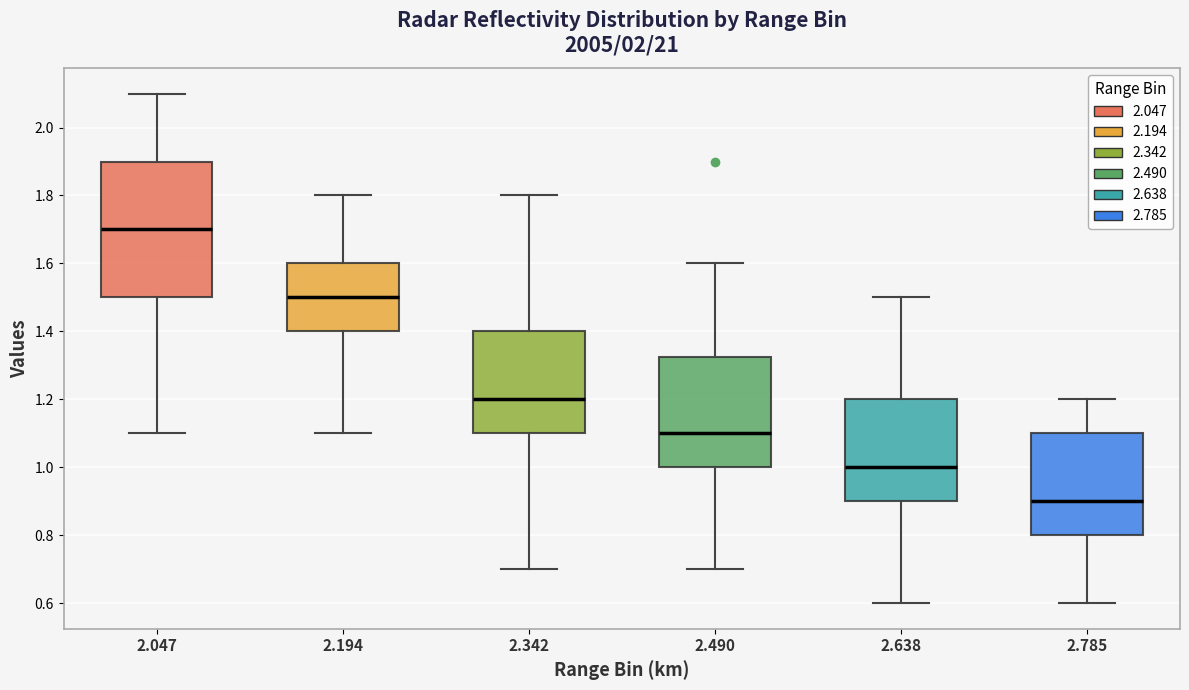

Reading left to right, read every box against the y-axis: the position of its median line, the range the box covers, and the ends of its whiskers. The values are not printed on the chart, so give them approximately, as read against the axis.

2.047: median 1.70, box 1.50 to 1.90, whiskers 1.10 to 2.10
2.194: median 1.50, box 1.40 to 1.60, whiskers 1.10 to 1.80
2.342: median 1.20, box 1.10 to 1.40, whiskers 0.70 to 1.80
2.490: median 1.10, box 1.00 to 1.32, whiskers 0.70 to 1.60
2.638: median 1.00, box 0.90 to 1.20, whiskers 0.60 to 1.50
2.785: median 0.90, box 0.80 to 1.10, whiskers 0.60 to 1.20